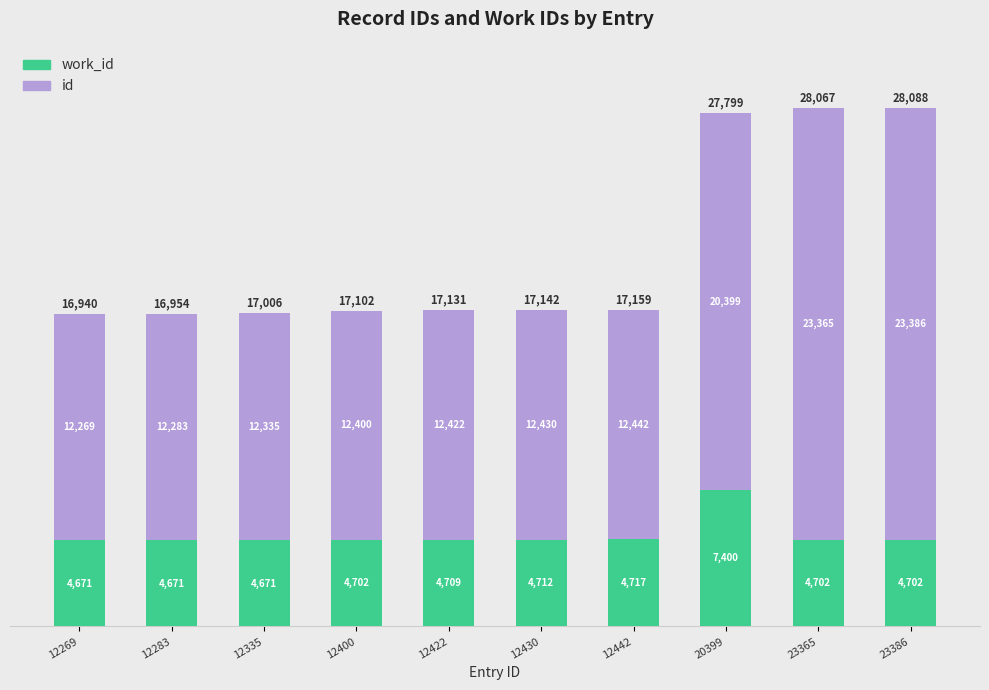

At which category is the sum across all series the highest?

23386